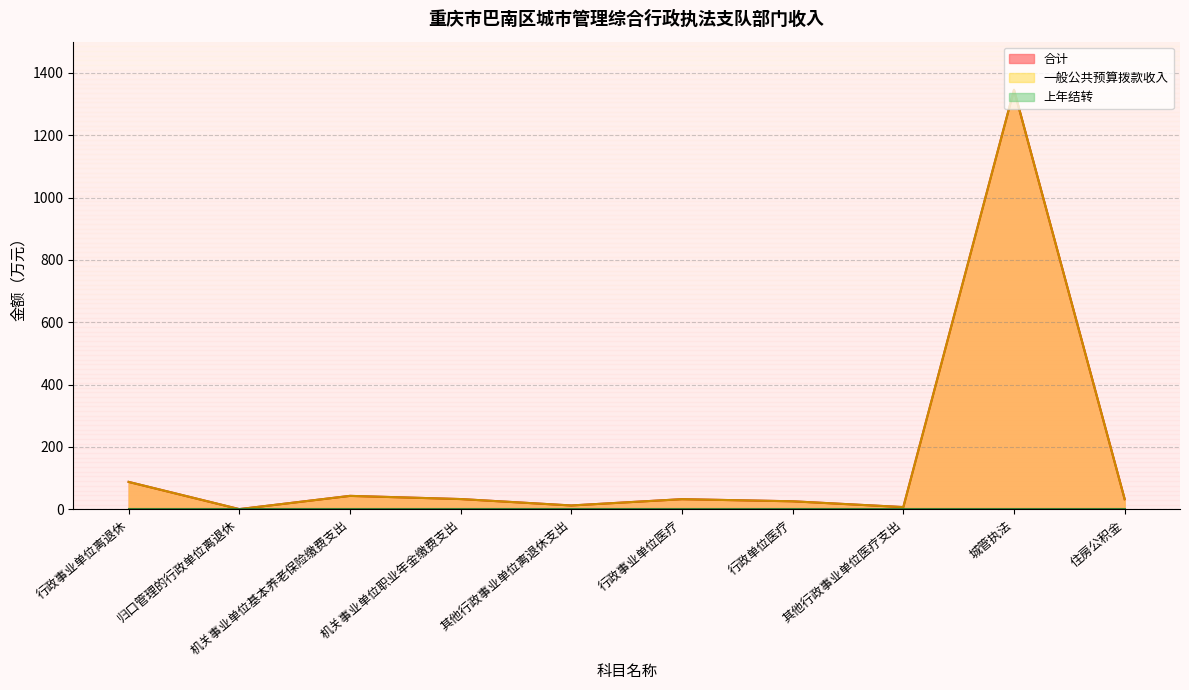

What is the label of the 4th point from the left?

机关事业单位职业年金缴费支出